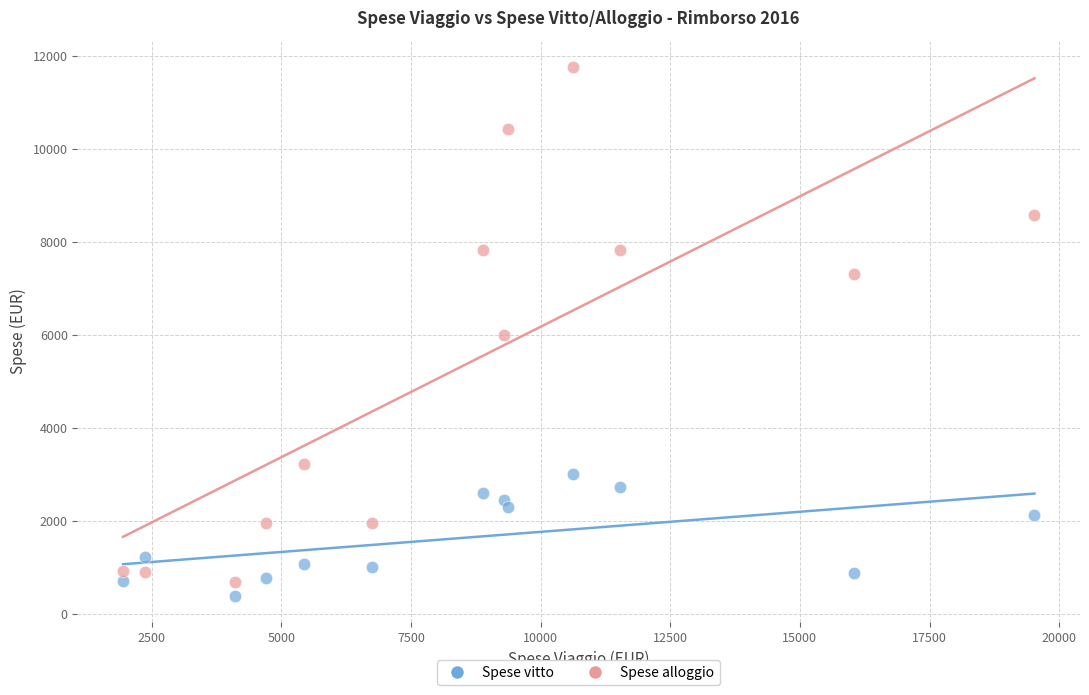

Which series reaches the maximum Y coordinate?

Spese alloggio